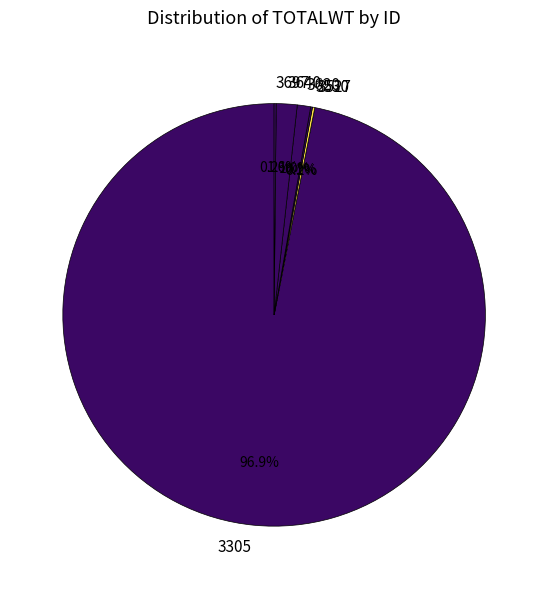

What is the largest slice in the pie chart?

3305